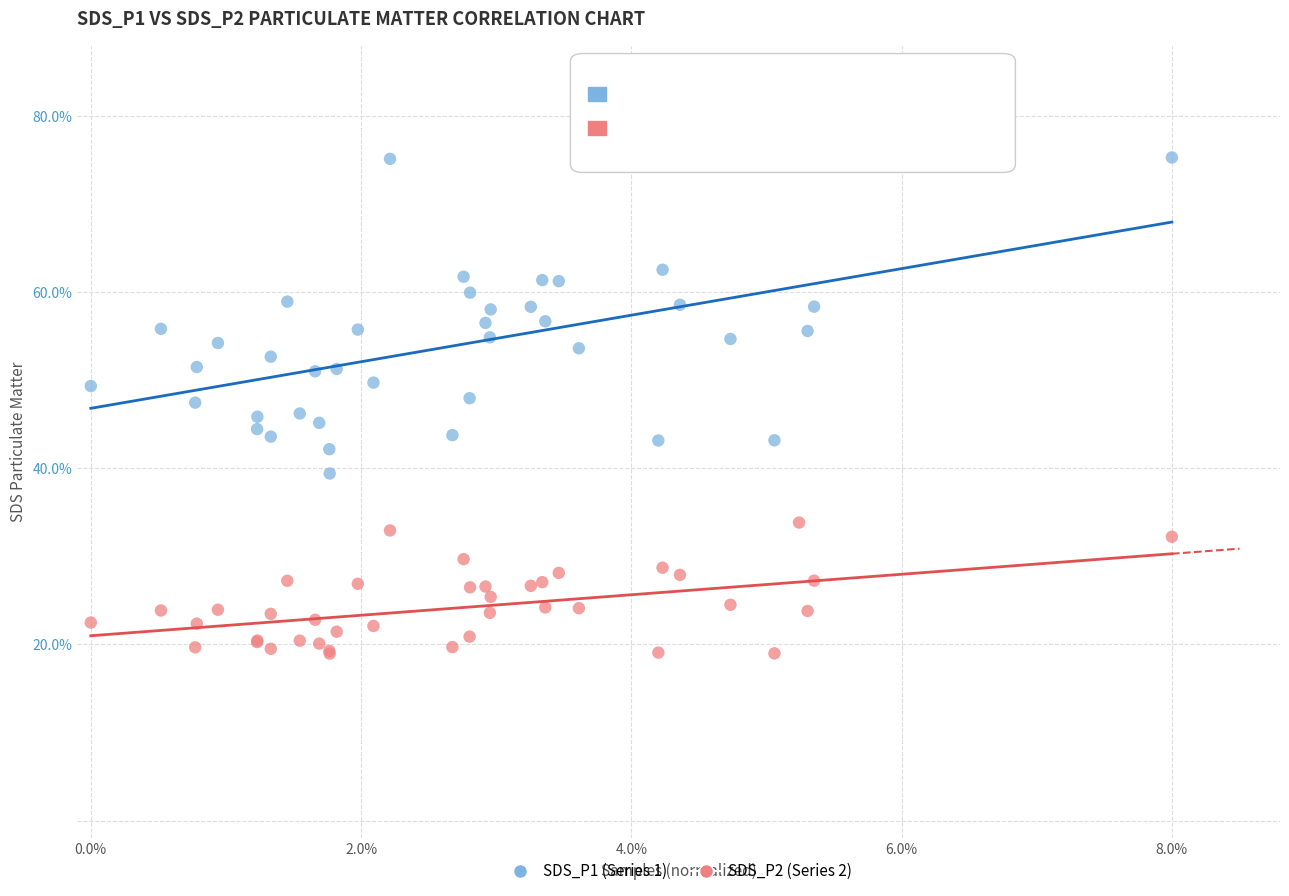

What is the X range (max minus min) for the scatter plot?

8.0